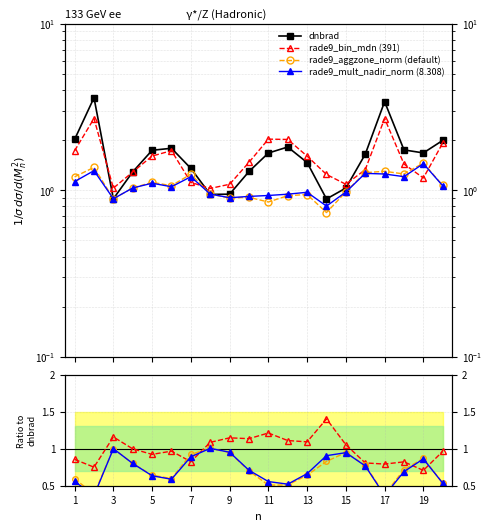

What is the maximum value shown in the chart?

3.6